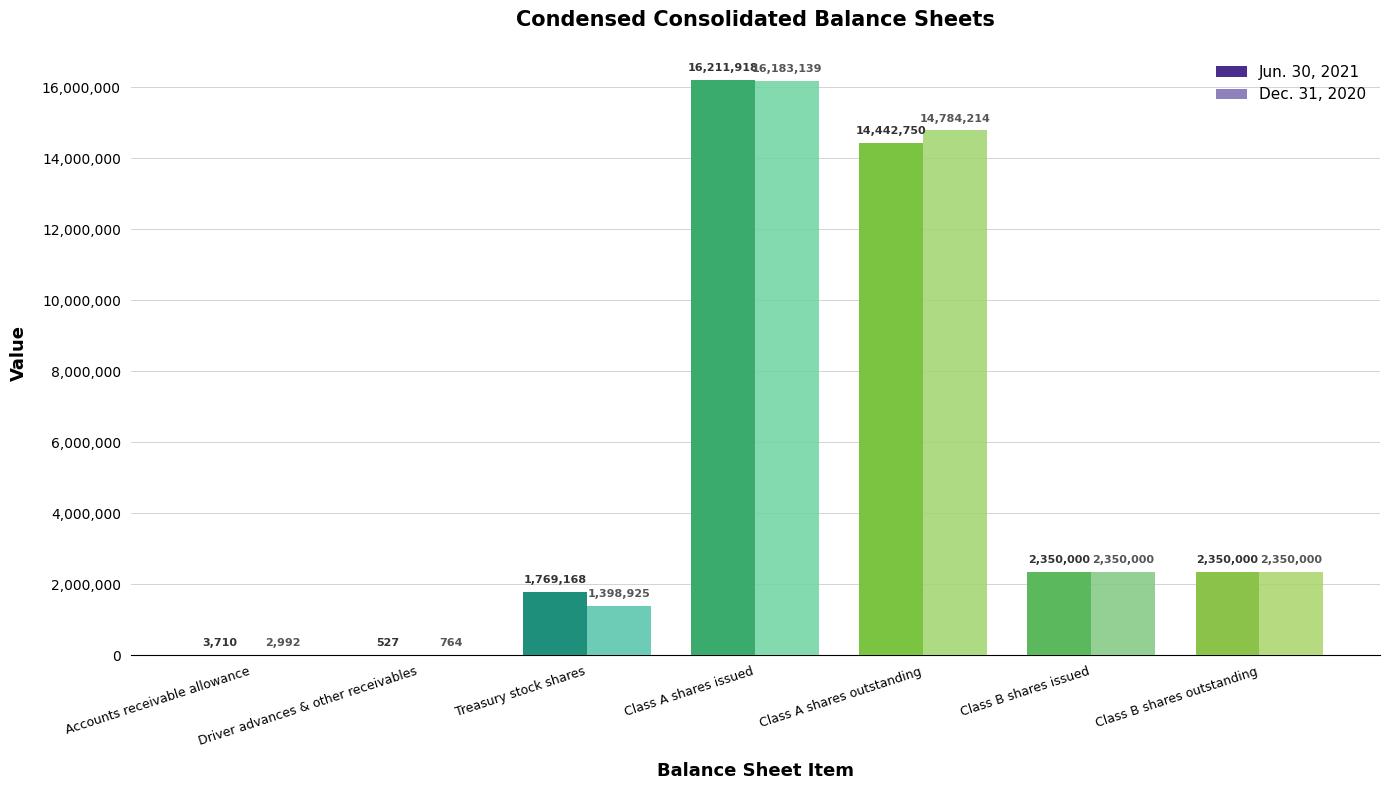

True or false: Dec. 31, 2020 has a value of 23906687 at Class A shares issued.

False